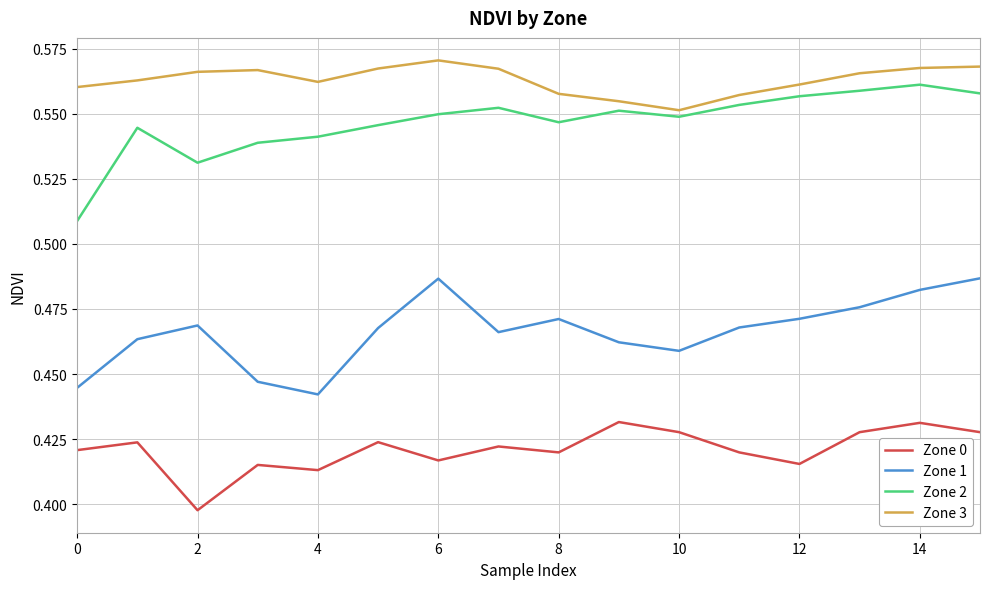

True or false: Zone 1 and Zone 2 intersect in this chart.

False